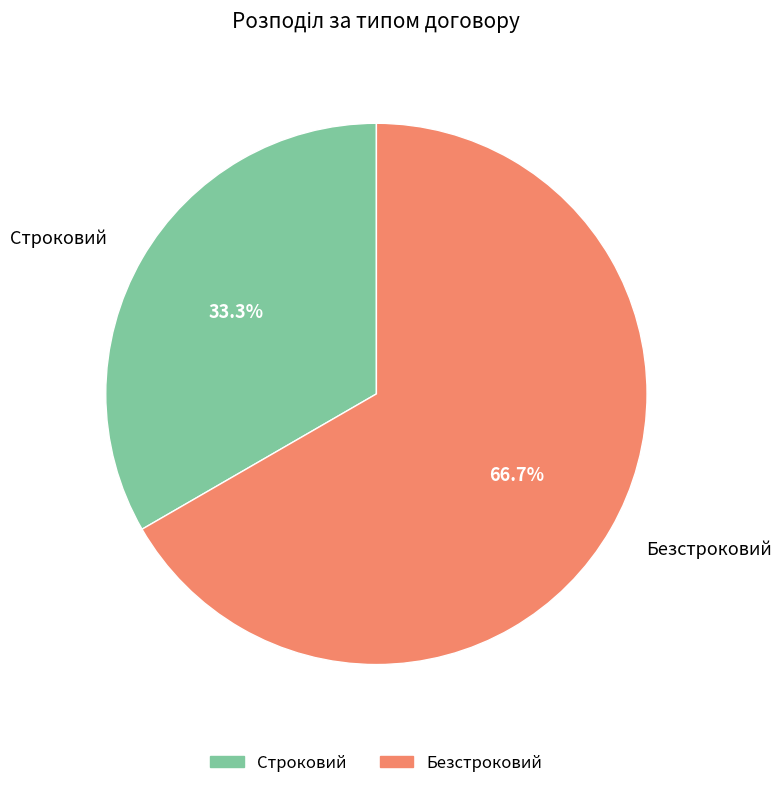

How many segments does this pie chart have?

2